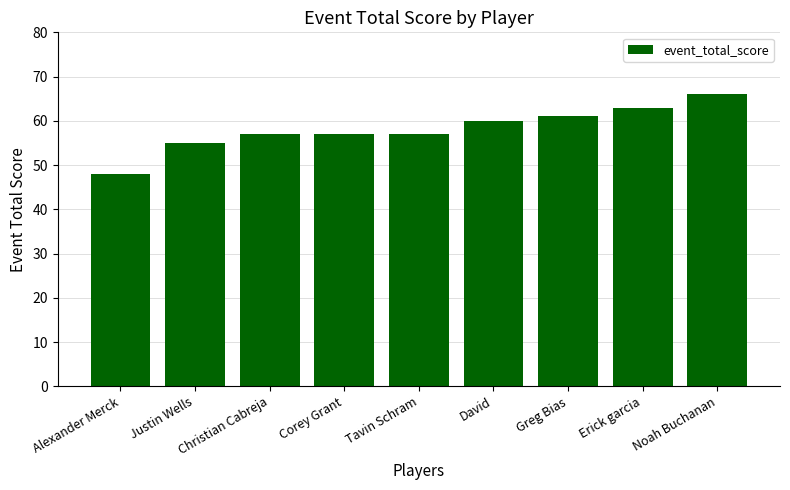

What is the approximate value at Corey Grant, to the nearest 5?

55